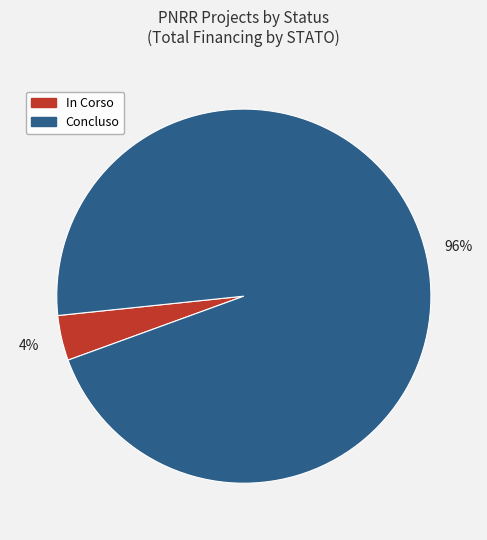

Between Concluso and In Corso, which is larger?

Concluso